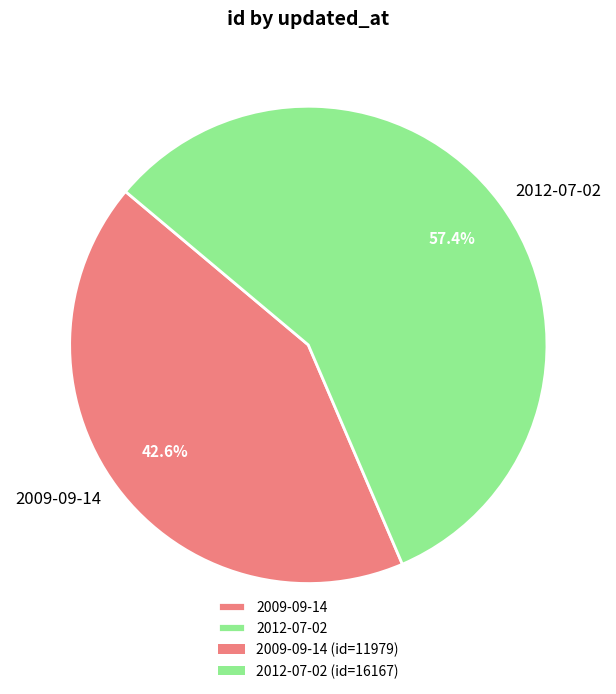

How many segments does this pie chart have?

2